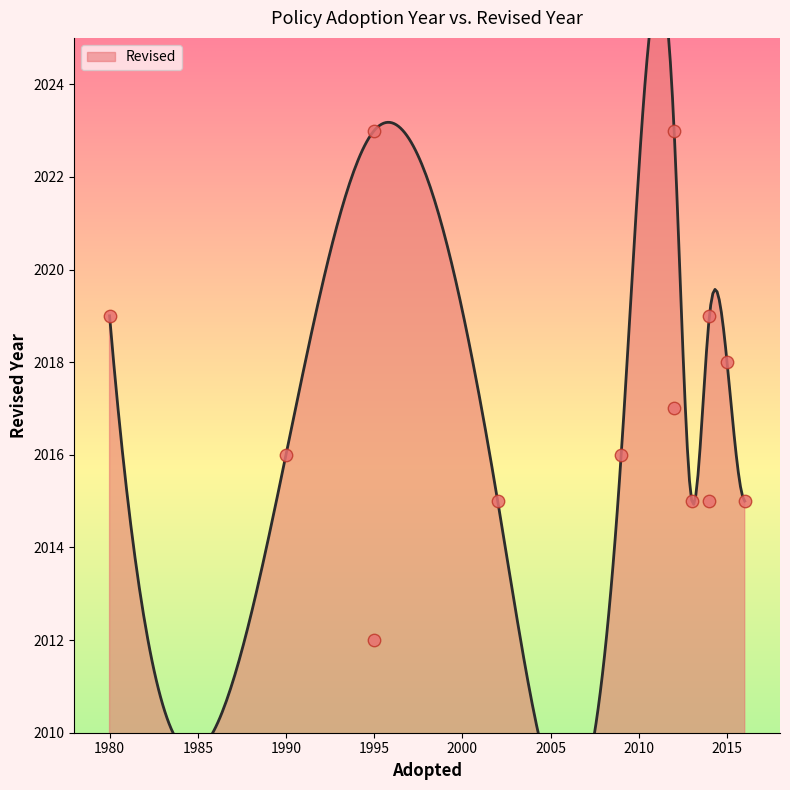

Approximately how many times larger is the value at 2016 compared to 1980?

1.0